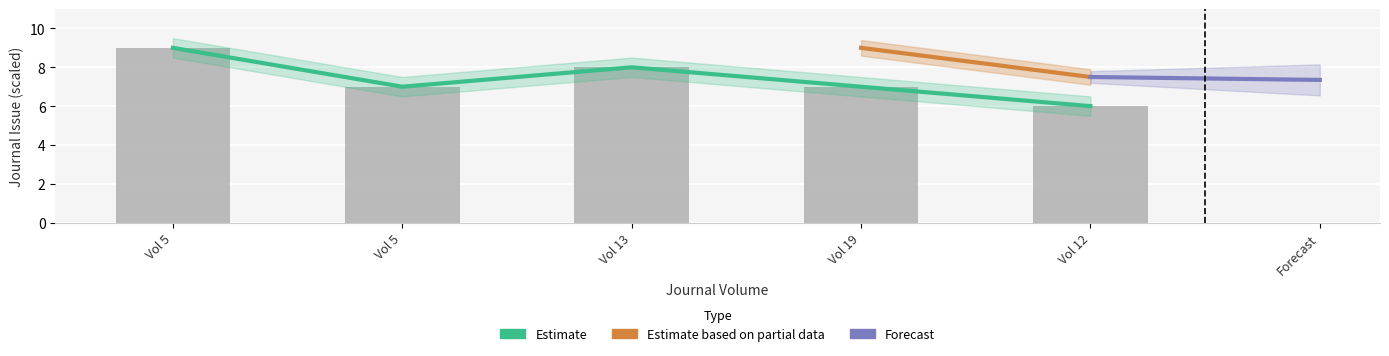

At which category does the chart reach its minimum across all series?

Vol 12